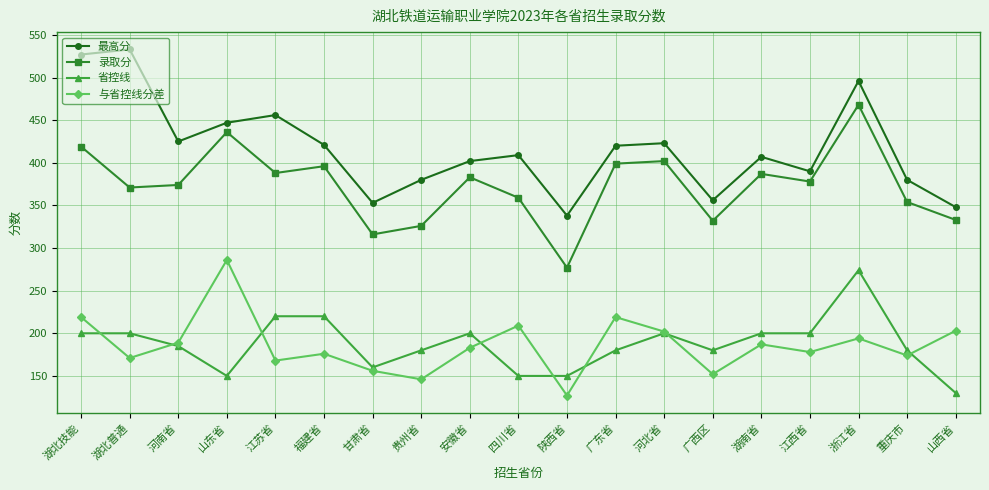

True or false: 最高分 and 省控线 cross at least once.

False